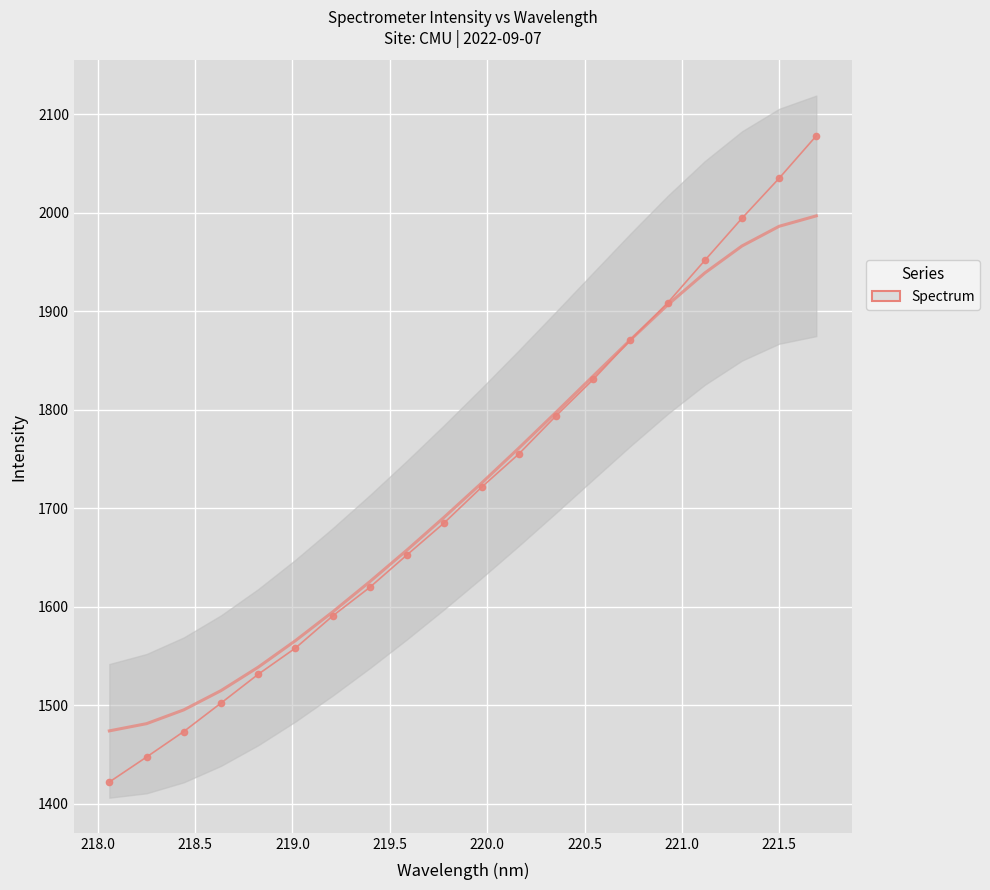

Between 221.0 and 219.5, which is larger?

221.0